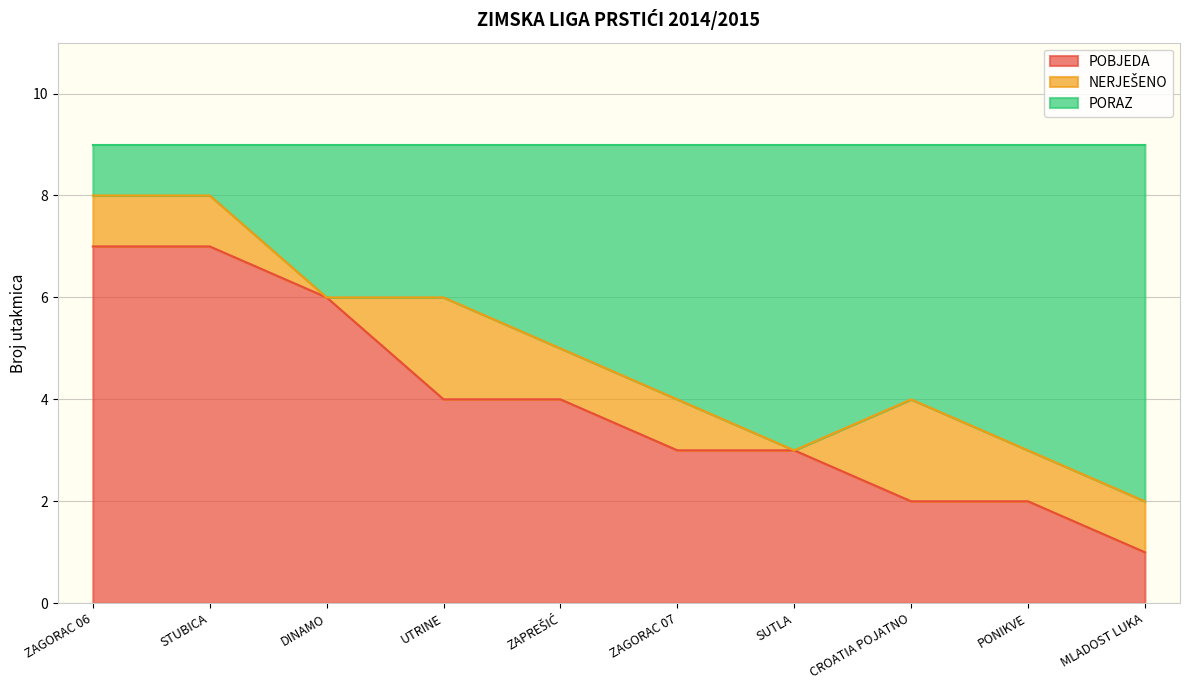

True or false: POBJEDA and PORAZ cross at least once.

False